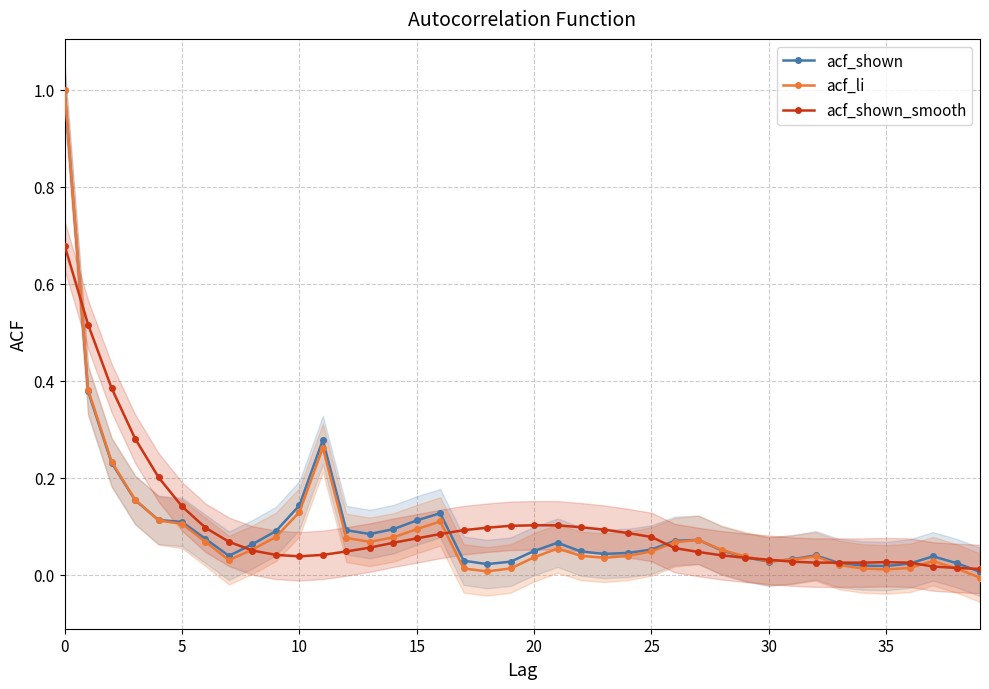

What is the difference between the second highest and minimum values in the acf_shown_smooth series?

0.5